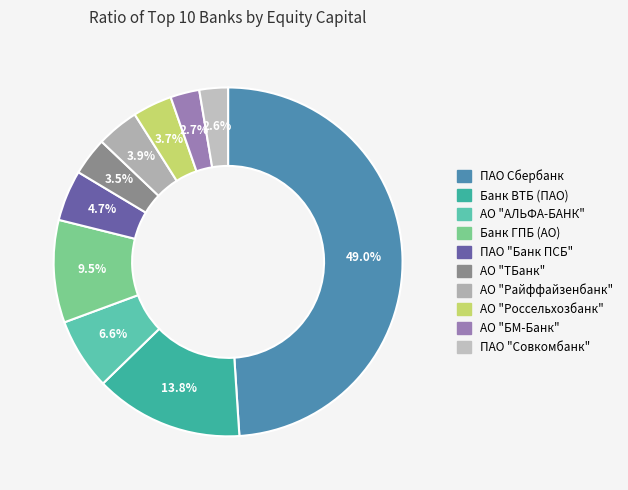

Which slice is the smallest?

ПАО "Совкомбанк"